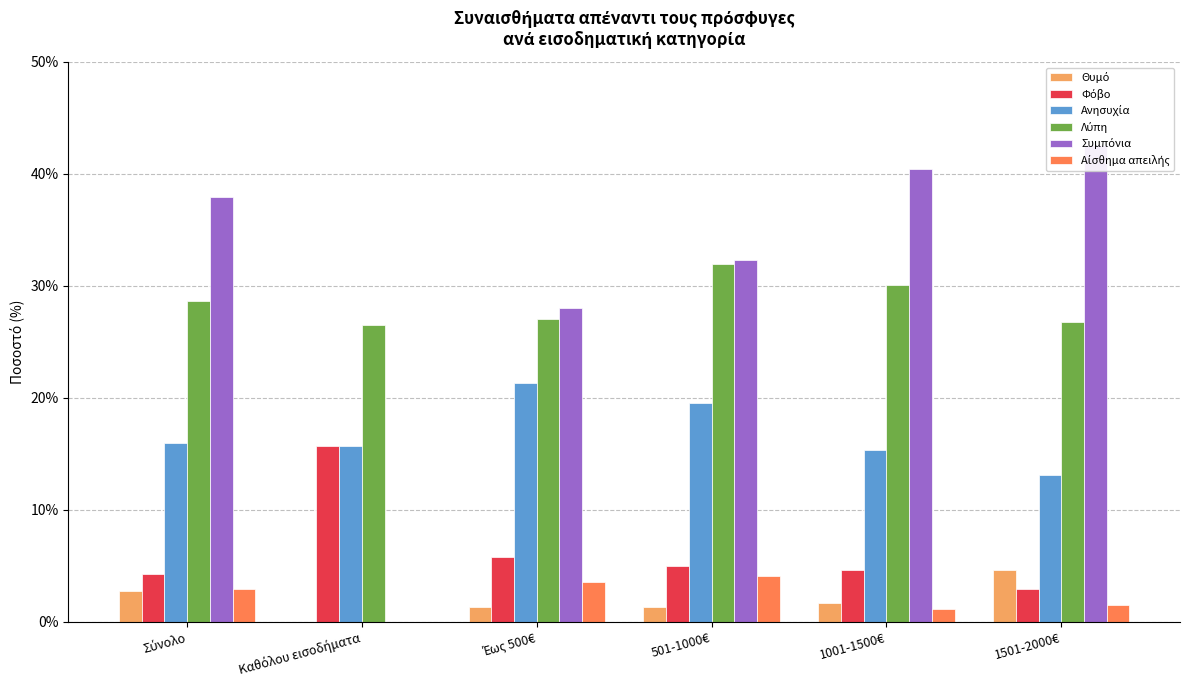

What value does the Θυμό series have at Σύνολο?

2.8